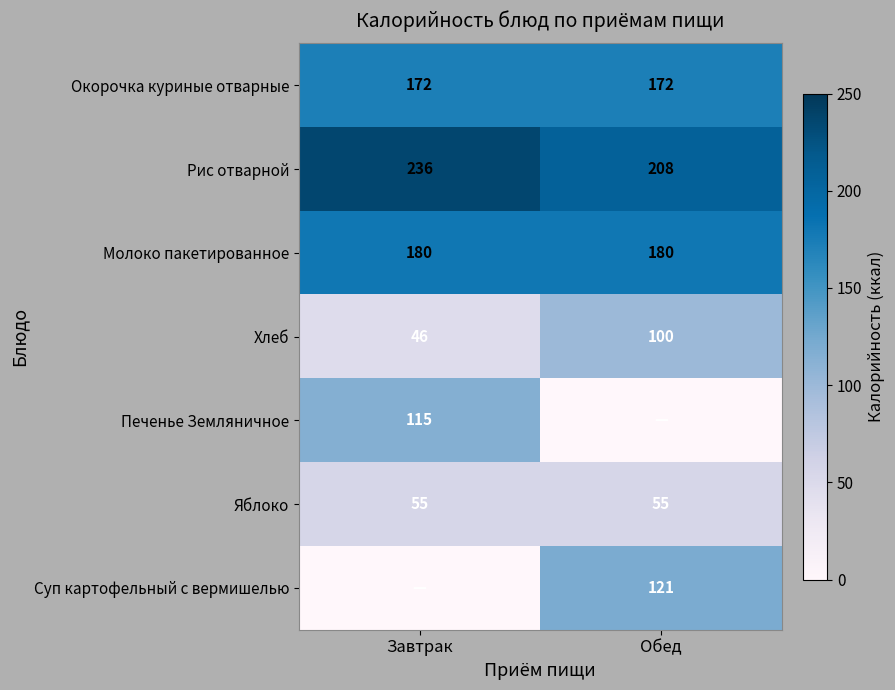

Which label corresponds to the smallest value in the chart?

Обед